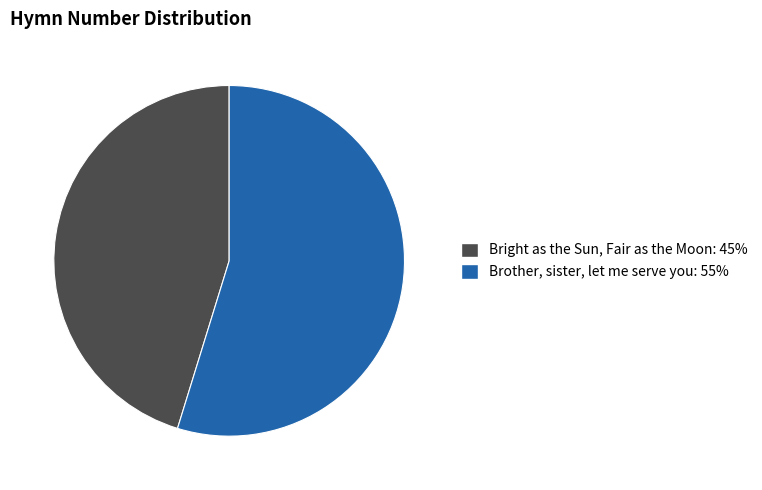

Which category accounts for the majority?

Brother, sister, let me serve you